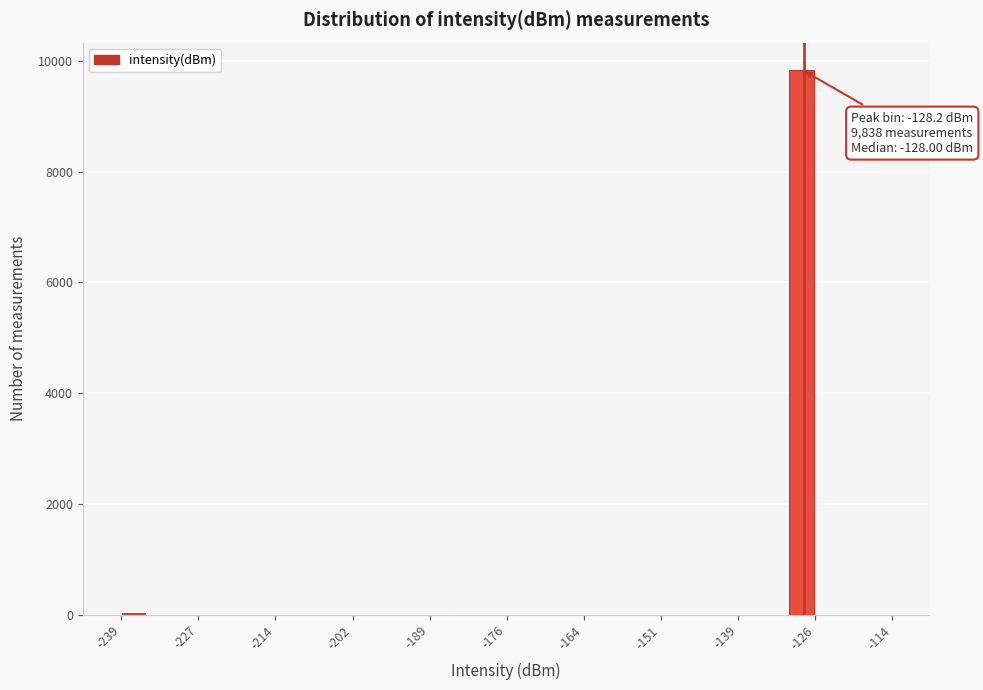

Read against the x-axis, roughly where is the centre of the tallest bar?

-128